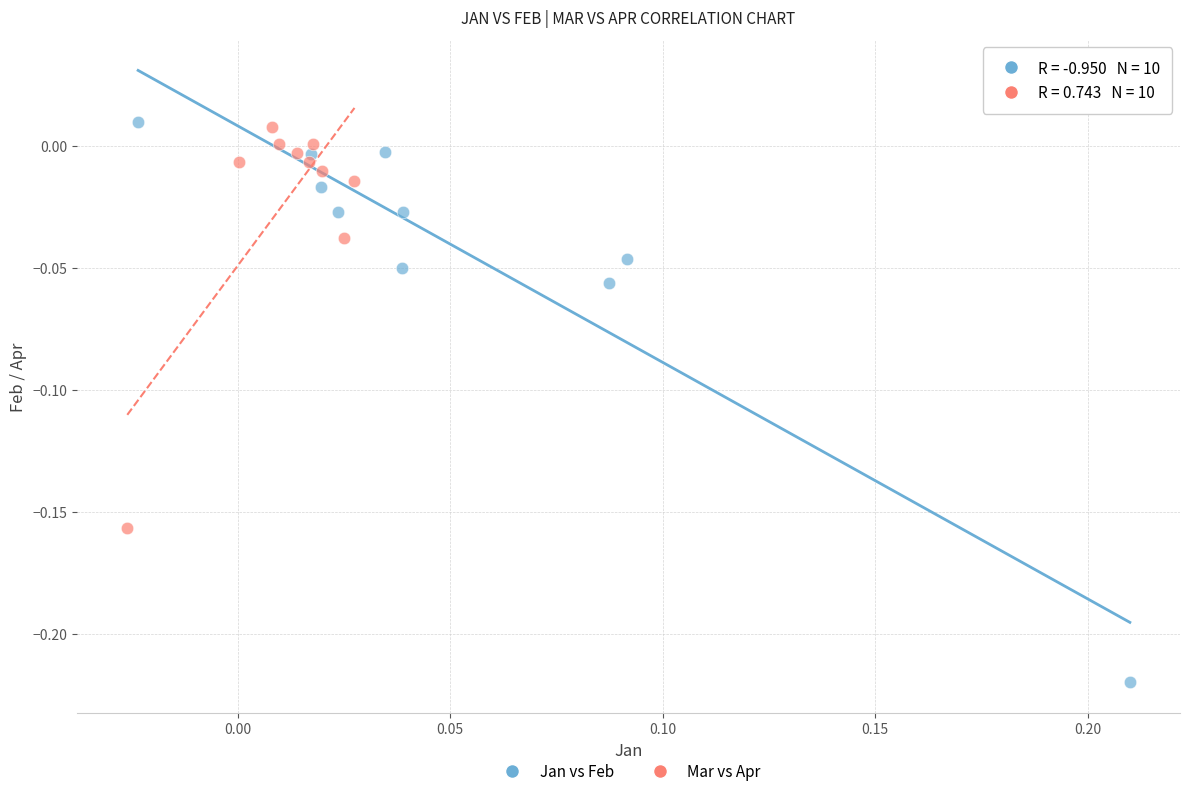

Which series reaches the minimum Y coordinate?

Jan vs Feb